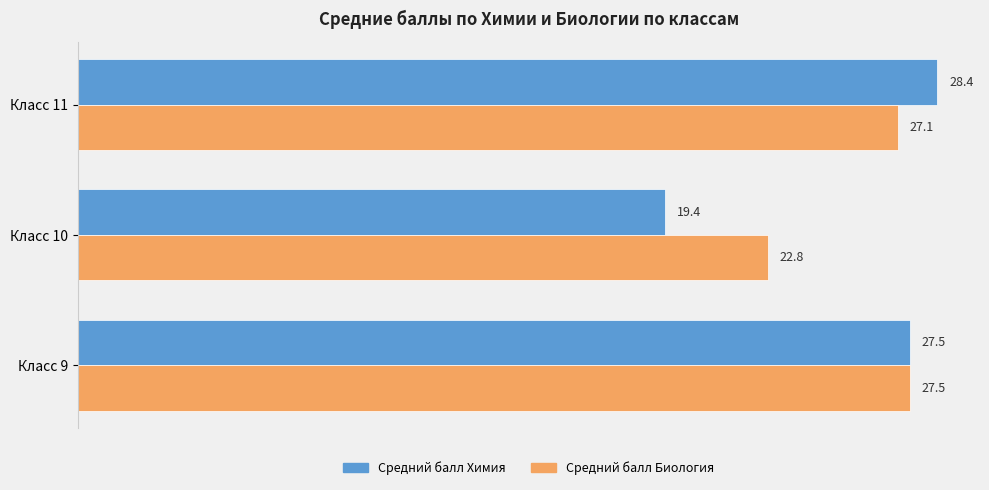

List the series in order of their overall mean, lowest first.

Средний балл Химия, Средний балл Биология